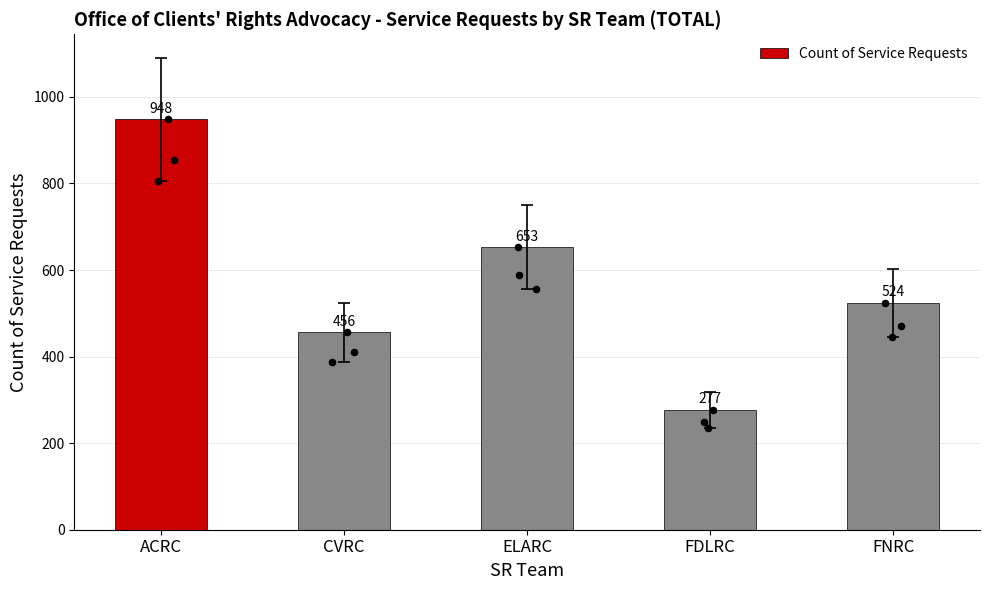

Approximately how many times larger is the value at ELARC compared to FDLRC?

2.4